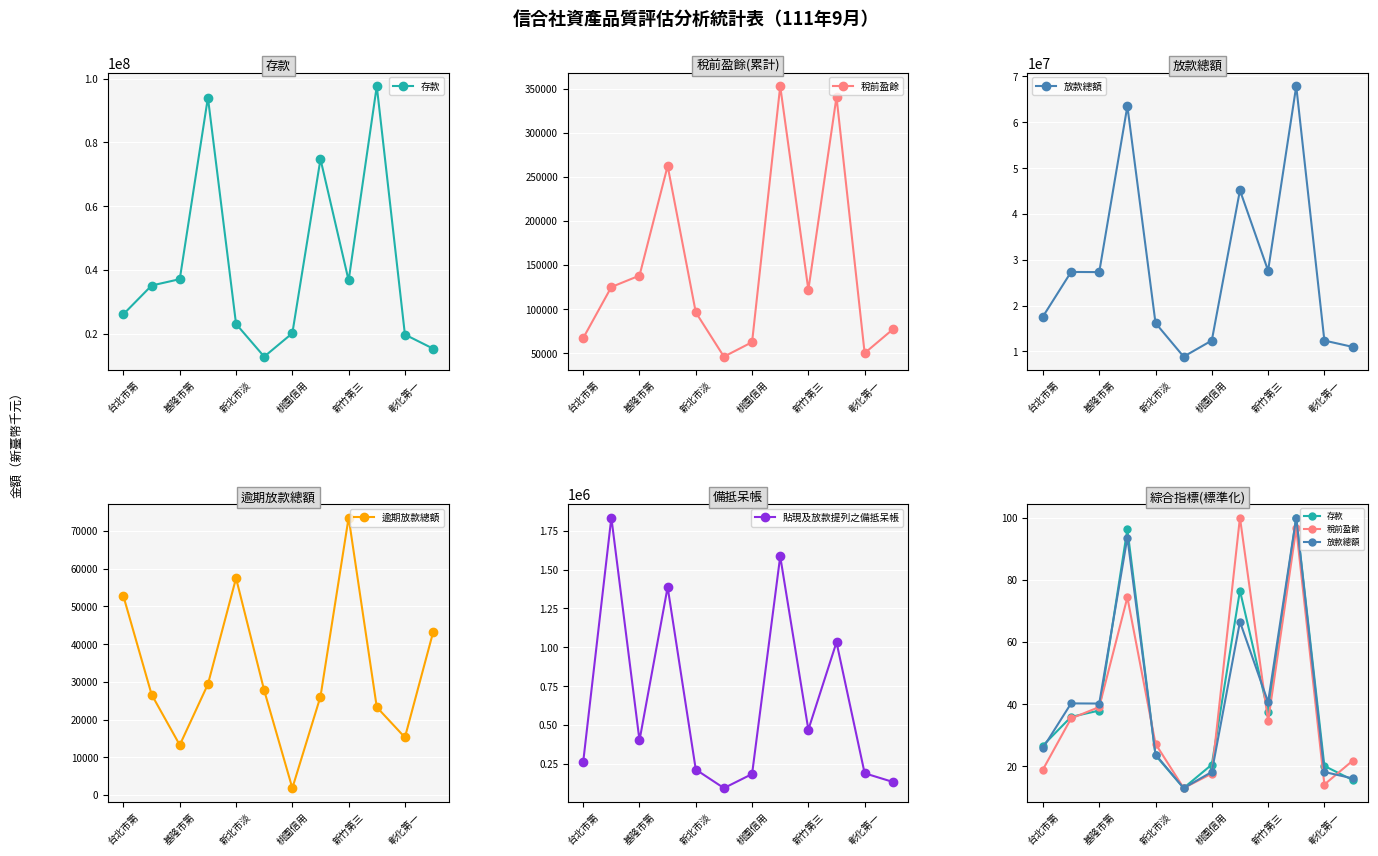

Is it true that 存款 equals 67.4 at 9?

False